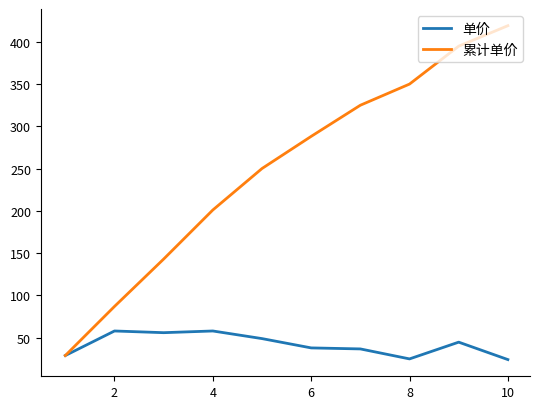

Rank the series by their average value, from highest to lowest.

累计单价, 单价